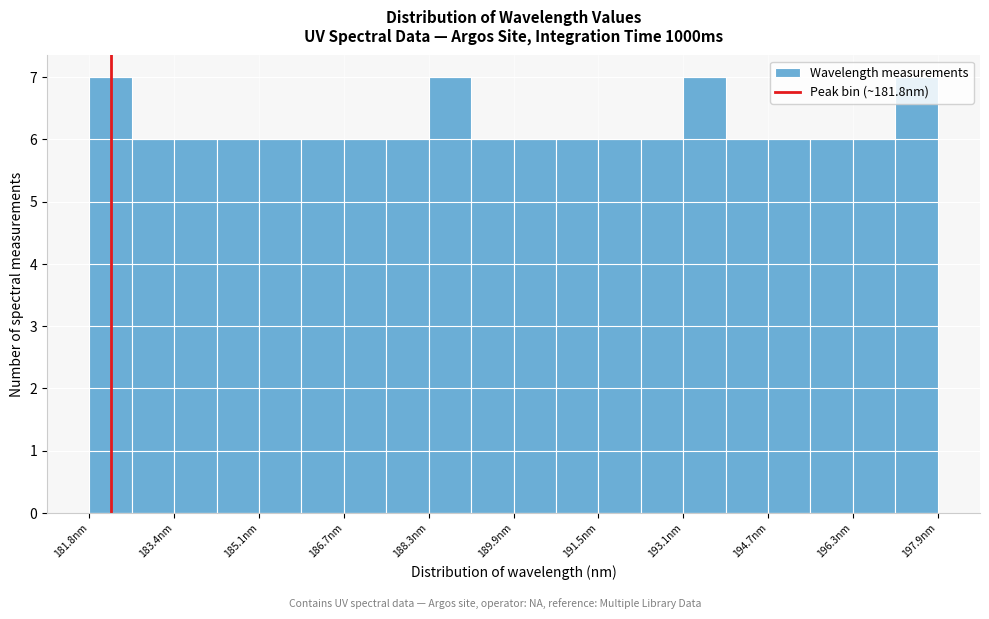

Reading left to right, list every bar in this chart as the range it spans on the x-axis followed by its height. Neither the bar edges nor the heights are printed on the chart, so give them approximately, as read against the axes.

181.8 to 182.6: 7
182.6 to 183.4: 6
183.4 to 184.2: 6
184.2 to 185.0: 6
185.0 to 185.8: 6
185.8 to 186.6: 6
186.6 to 187.4: 6
187.4 to 188.2: 6
188.2 to 189.0: 7
189.0 to 189.8: 6
189.8 to 190.6: 6
190.6 to 191.4: 6
191.4 to 192.2: 6
192.2 to 193.0: 6
193.0 to 193.8: 7
193.8 to 194.6: 6
194.6 to 195.4: 6
195.4 to 196.2: 6
196.2 to 197.0: 6
197.0 to 197.8: 7